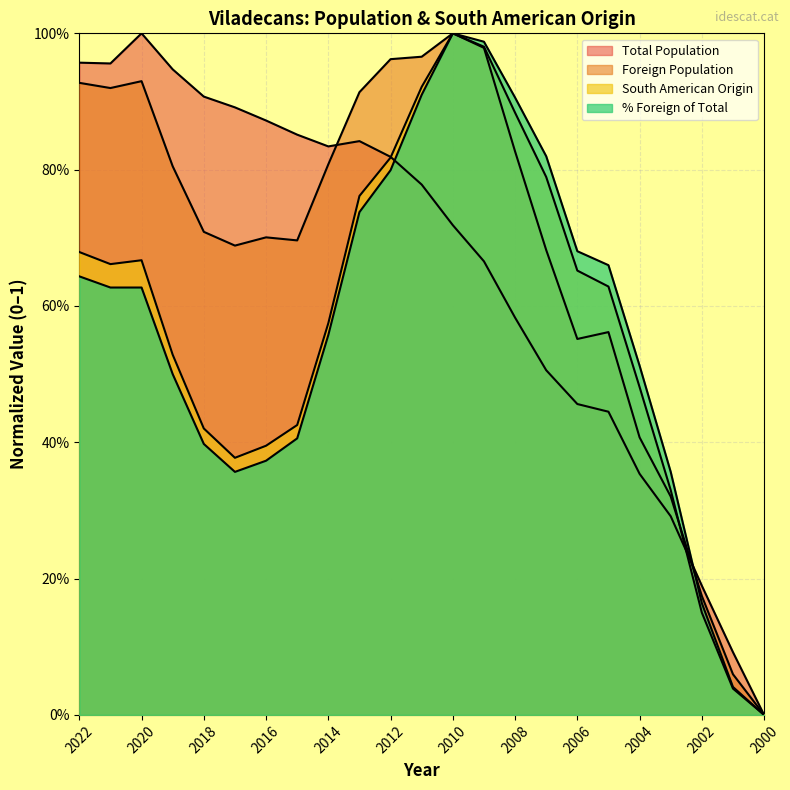

Rank the series by their maximum value, from highest to lowest.

Total Population, Foreign Population, South American Origin, % Foreign of Total